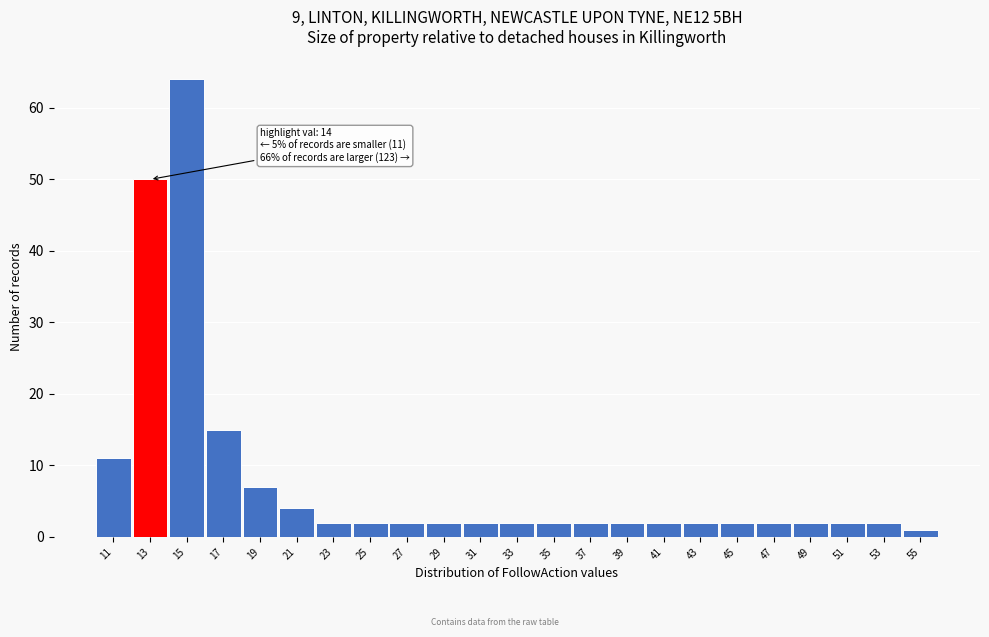

Reading right to left, list all the values displayed in this chart.

55=1	53=2	51=2	49=2	47=2	45=2	43=2	41=2	39=2	37=2	35=2	33=2	31=2	29=2	27=2	25=2	23=2	21=4	19=7	17=15	15=64	13=50	11=11